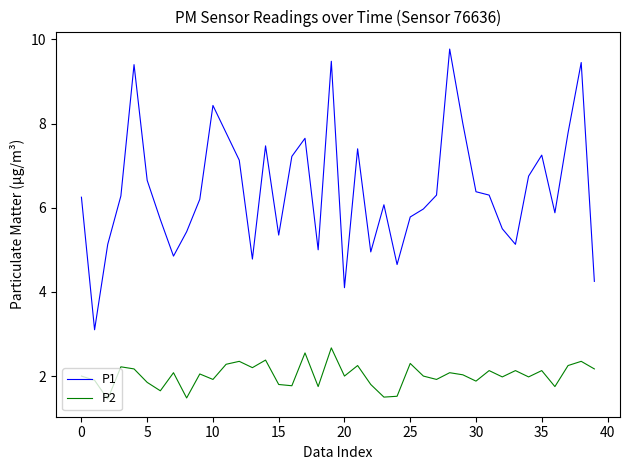

What is the lowest value of the P1 series?

3.1